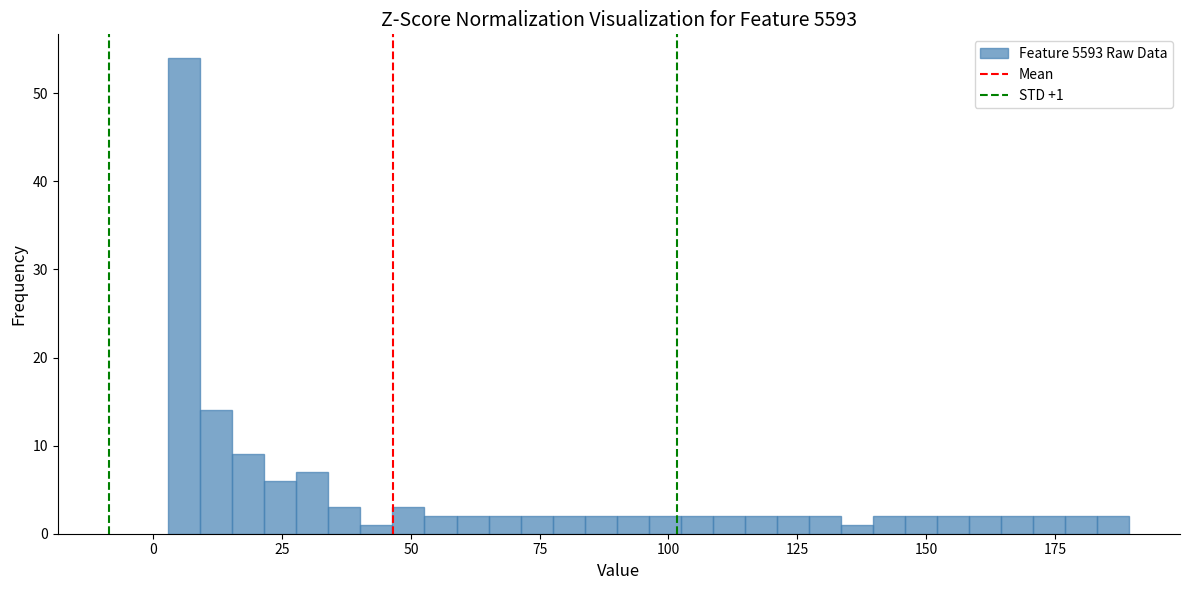

Read against the x-axis, roughly where is the centre of the tallest bar?

5